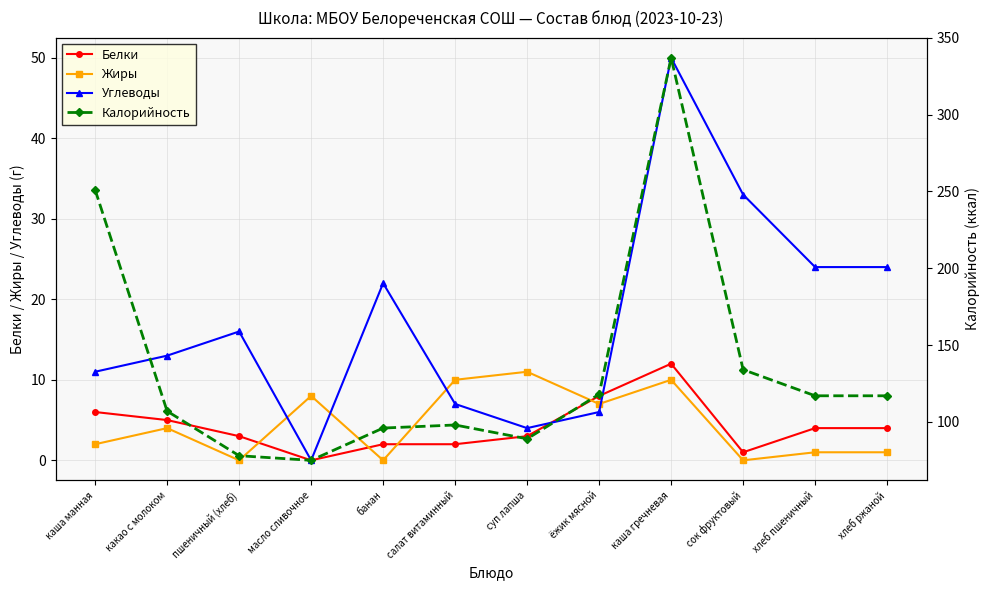

How many lines are shown in the chart?

4